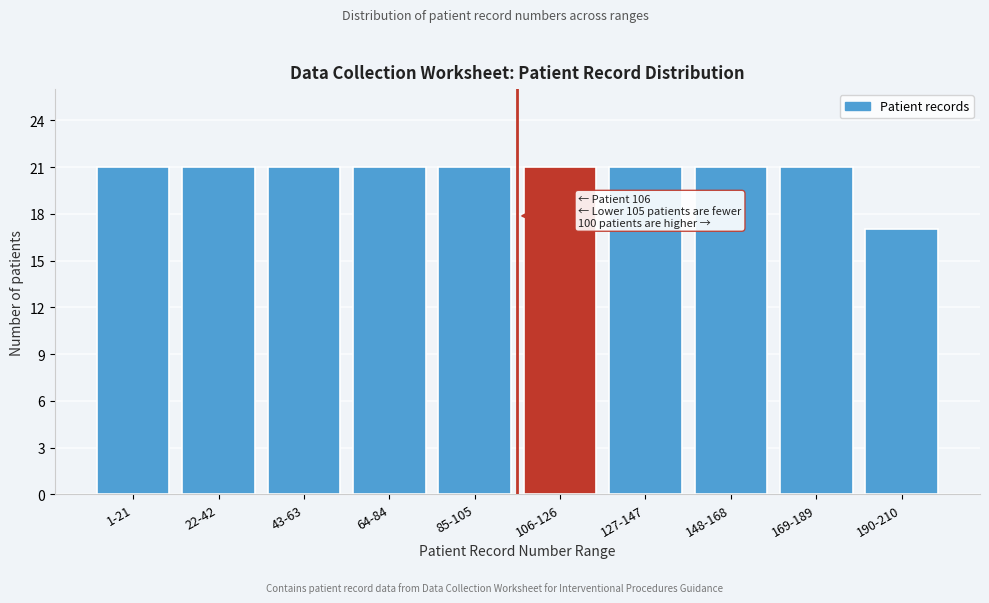

Reading left to right, transcribe all the data shown in this chart.

21	21	21	21	21	21	21	21	21	17